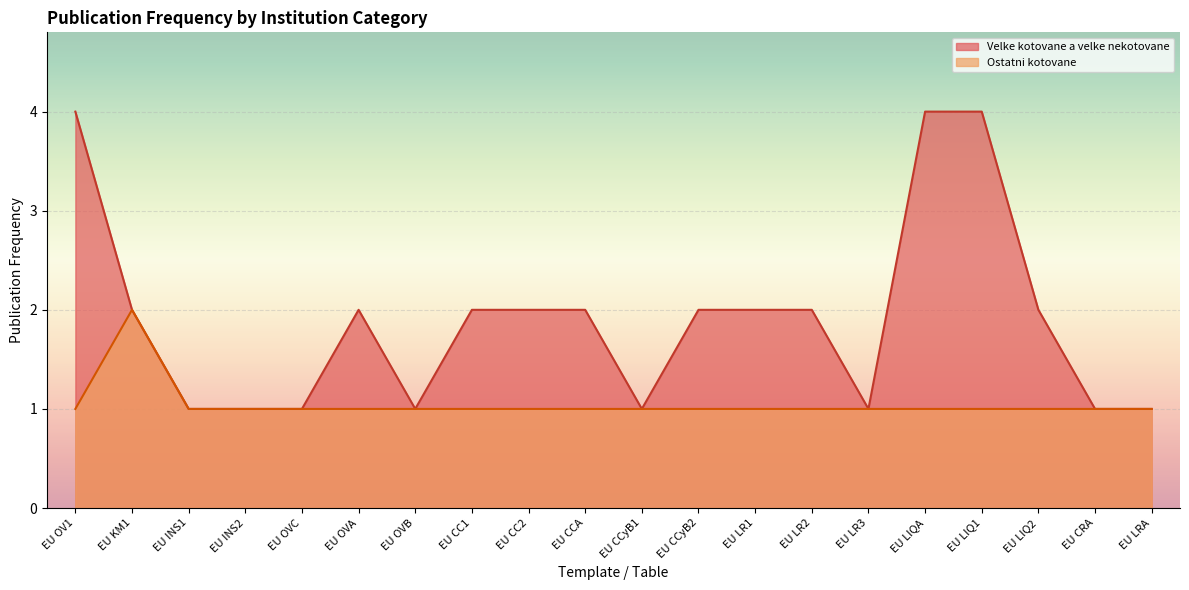

True or false: Ostatni kotovane and Velke kotovane a velke nekotovane cross at least once.

False